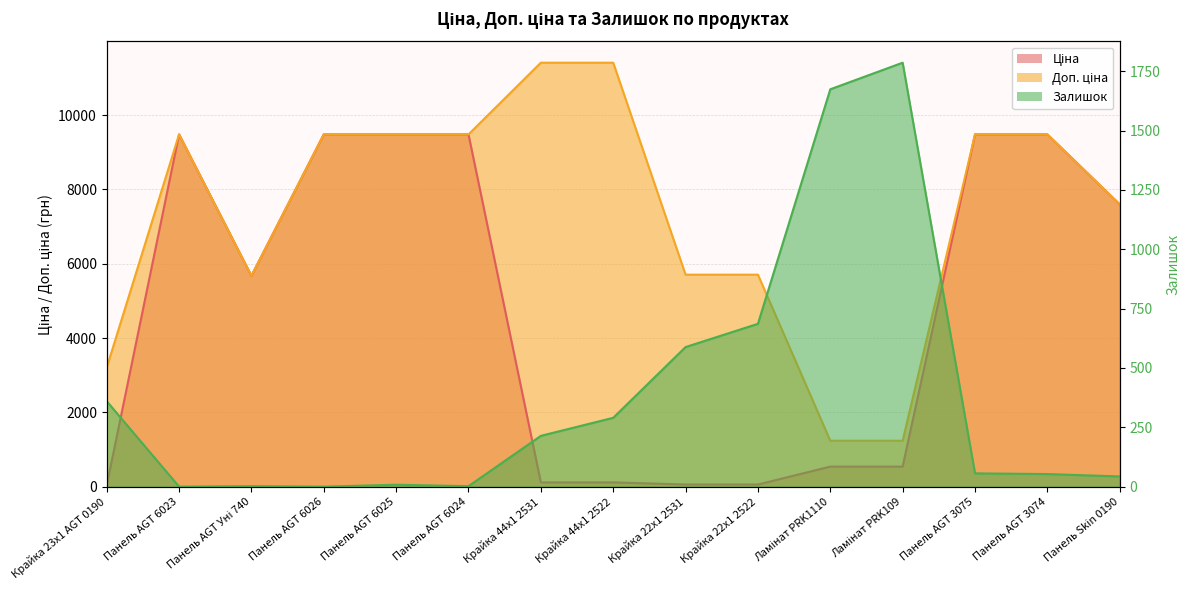

What is the total value across all series at Панель AGT 6026?

18960.1